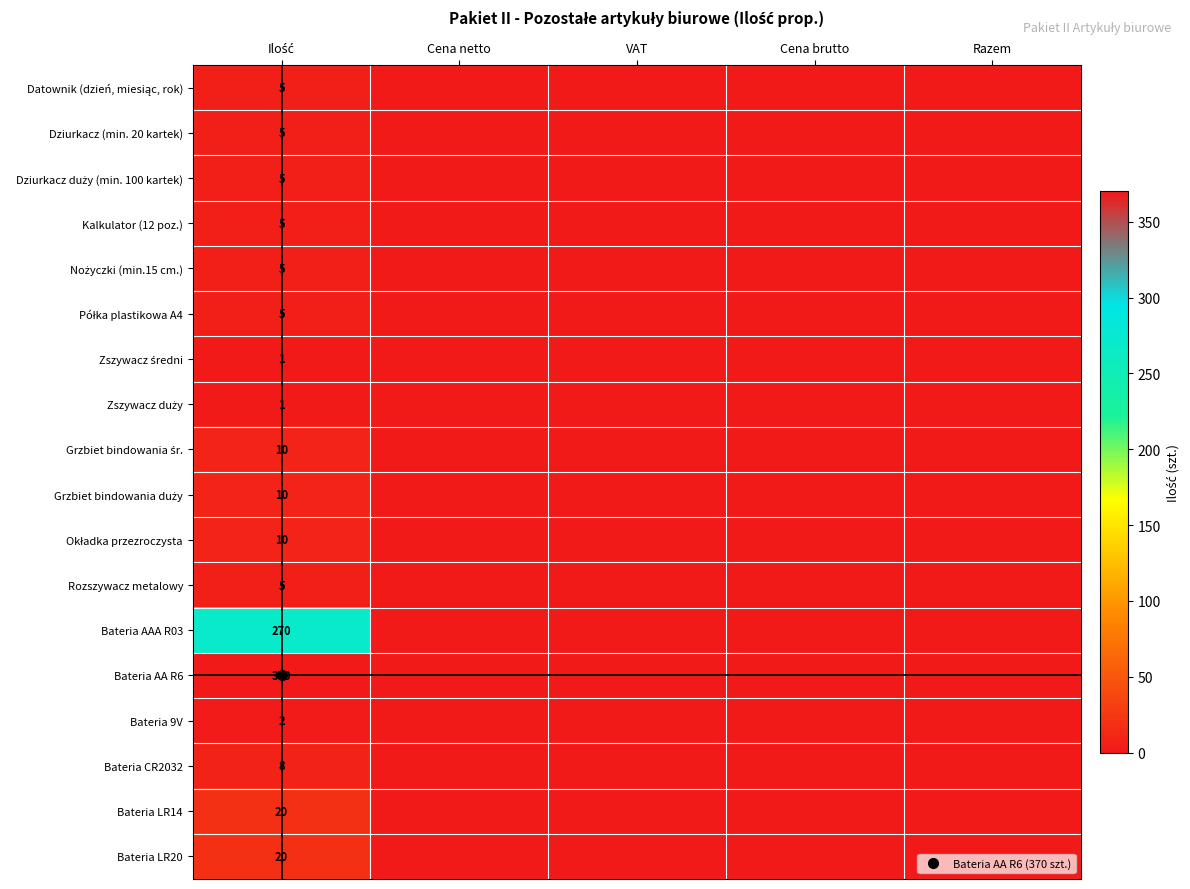

Between Ilość and Cena netto, which series saw the biggest shift?

Bateria AA R6